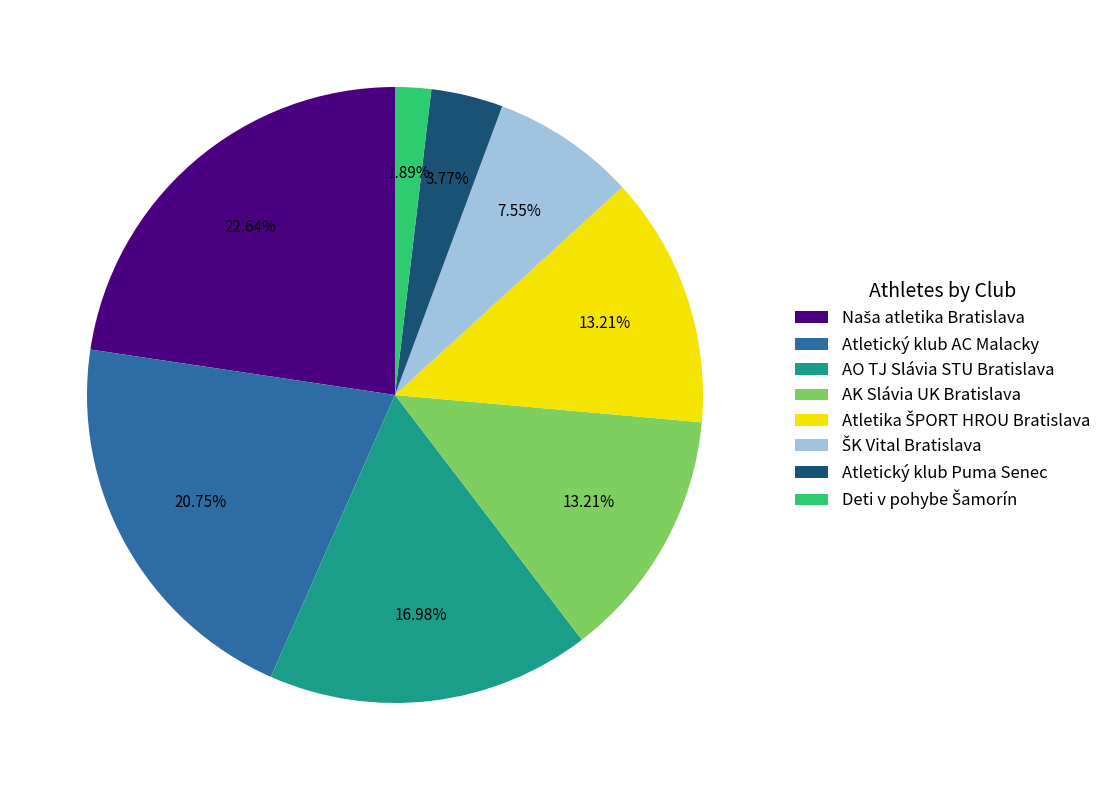

To the nearest percent, what is the difference between the largest and smallest slice percentages?

21%